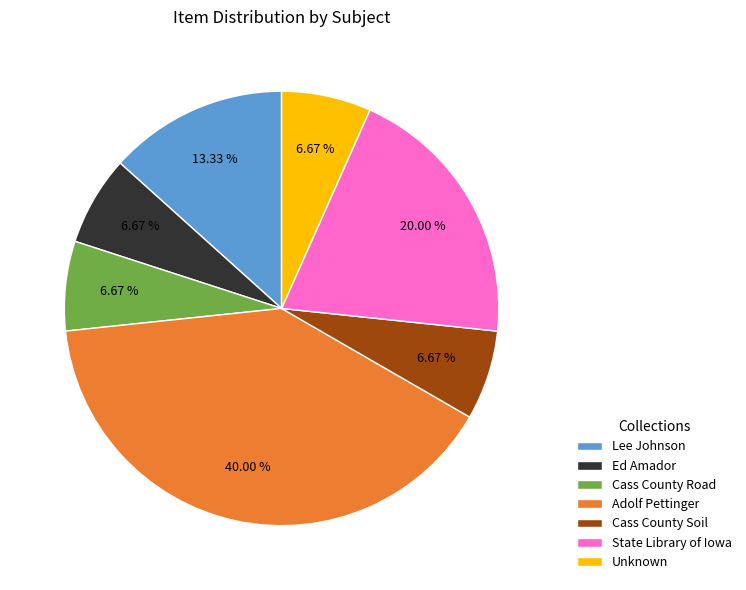

How many segments does this pie chart have?

7